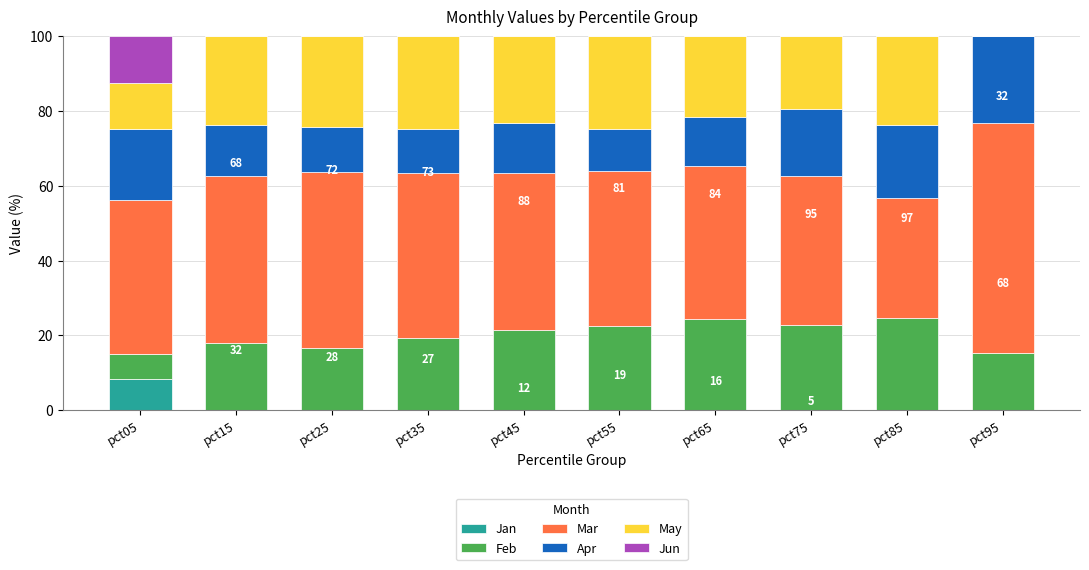

Is the value of Apr at pct35 greater than the value of Jan at pct65?

No